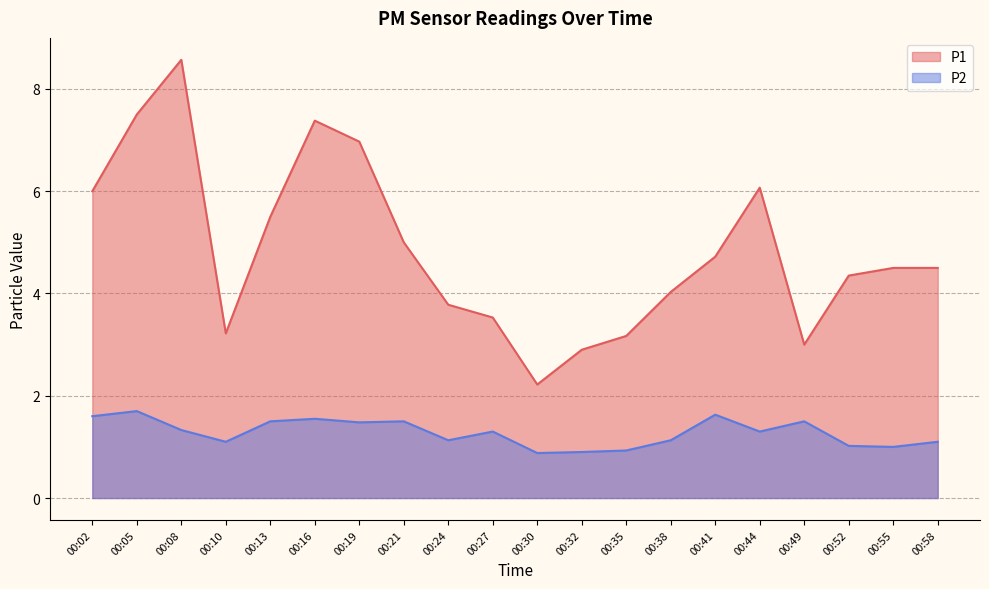

Rank the series at 00:02 from lowest to highest value.

P2, P1